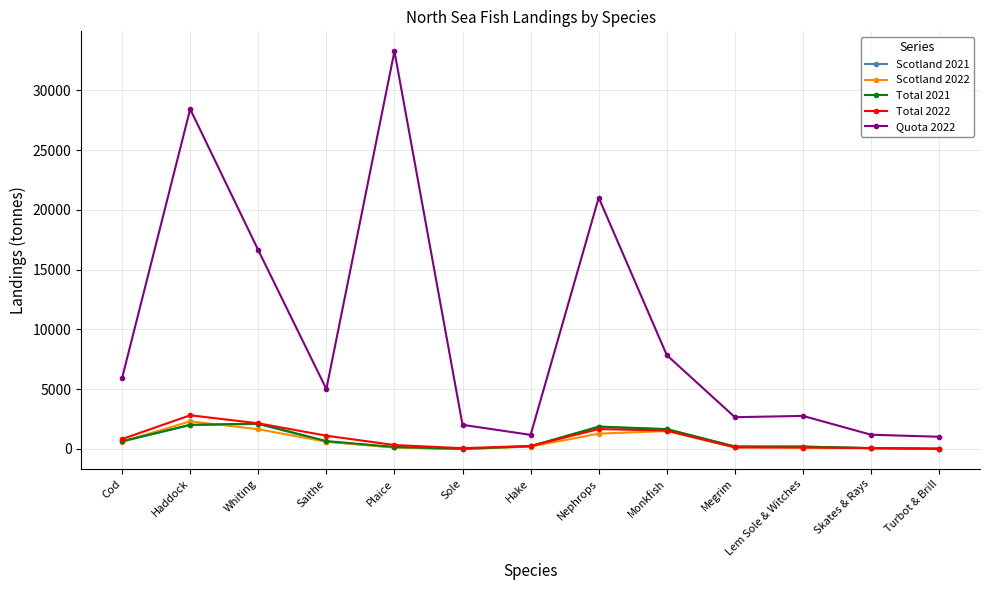

Which category has the highest value in the Quota 2022 series?

Plaice